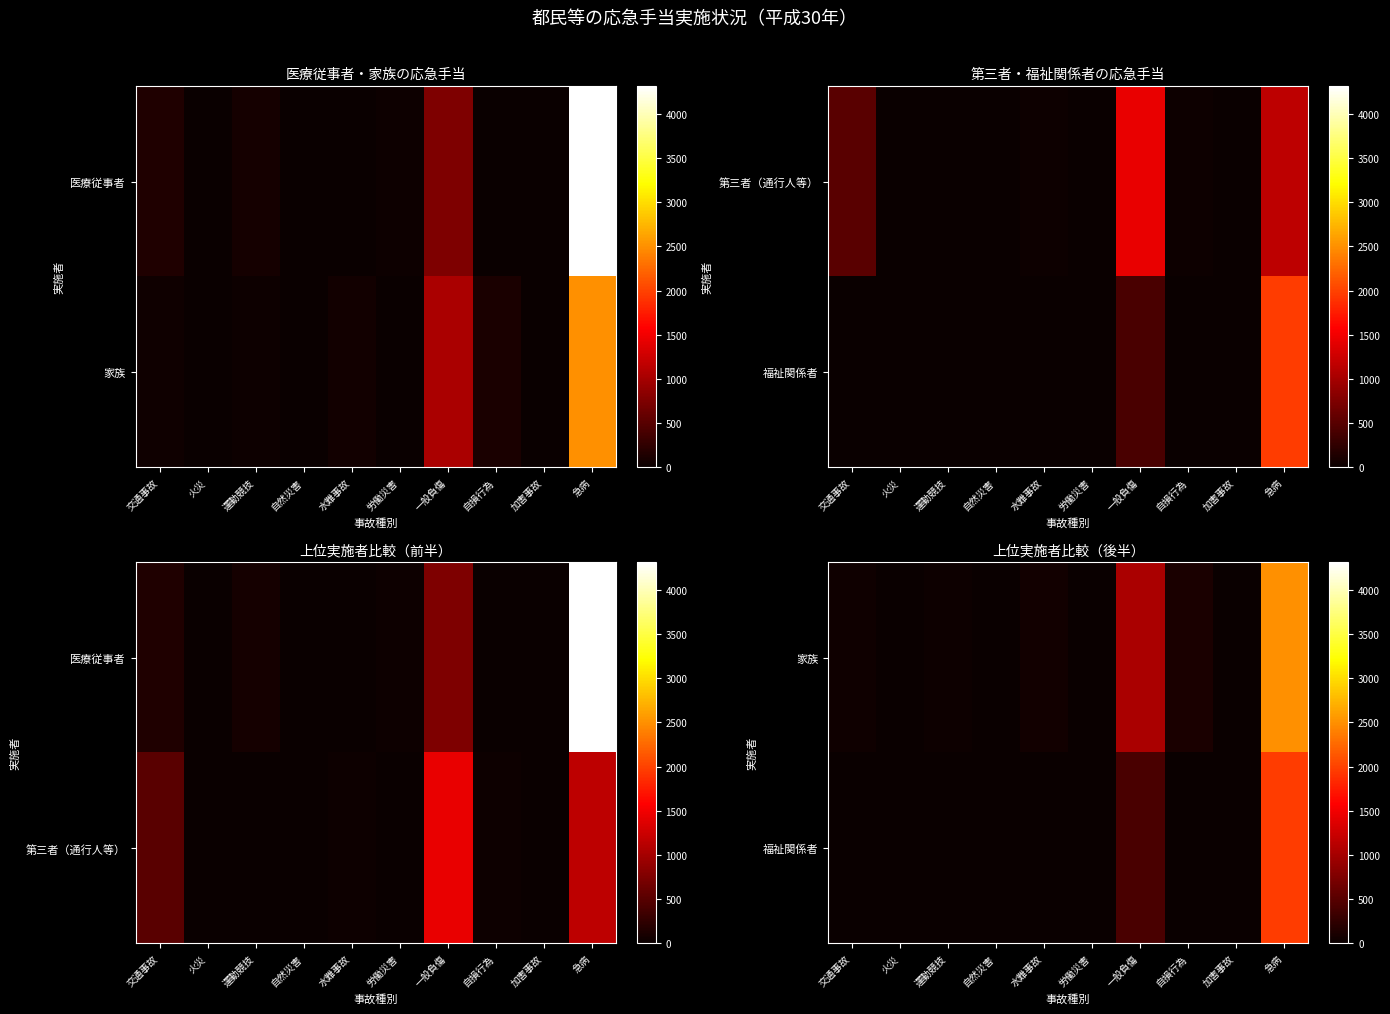

True or false: 福祉関係者 has a value of 1 at 労働災害.

False